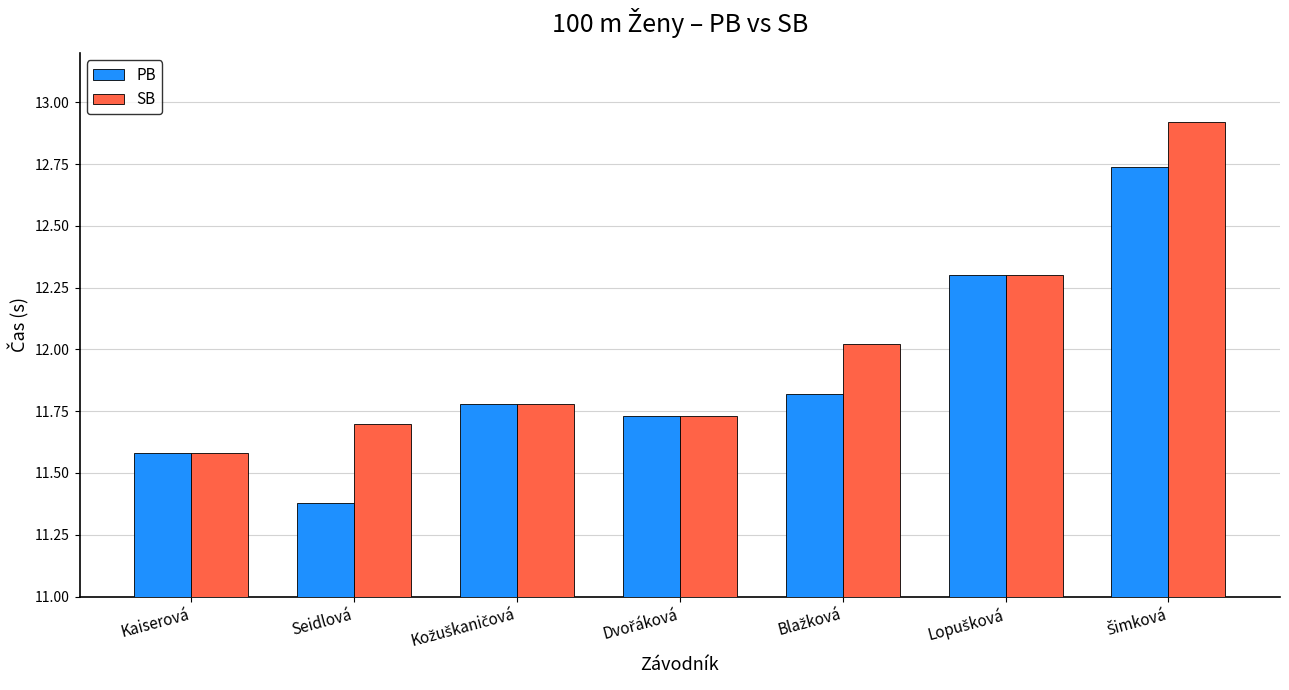

What is the difference between the highest and lowest values at Seidlová?

0.3